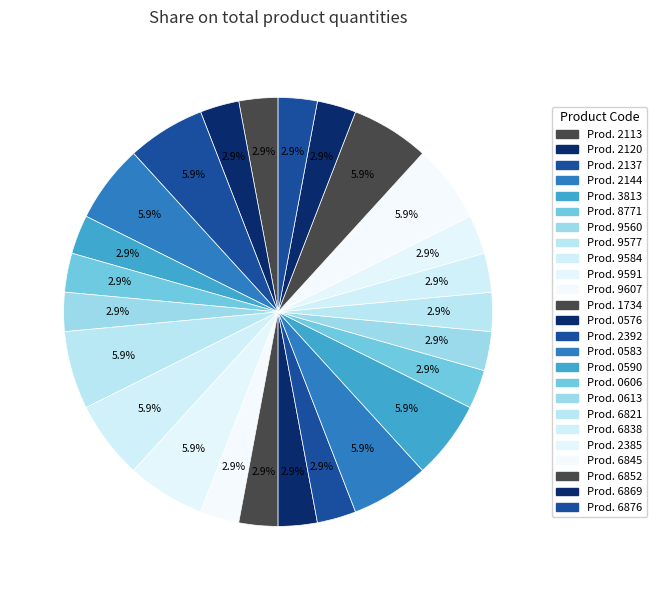

Rank the categories by value from lowest to highest.

7895493912113, 7895493912120, 7895493913813, 7895493918771, 7895493879560, 7895493879607, 7895493911734, 7895493920576, 7895493892392, 7895493920606, 7895493920613, 7895493916821, 7895493916838, 7895493892385, 7895493916869, 7895493916876, 7895493912137, 7895493912144, 7895493879577, 7895493879584, 7895493879591, 7895493920583, 7895493920590, 7895493916845, 7895493916852